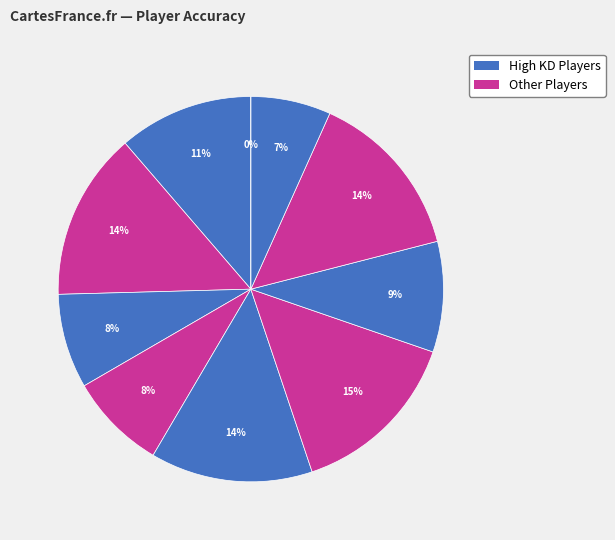

To the nearest percent, what is the average slice percentage?

10%